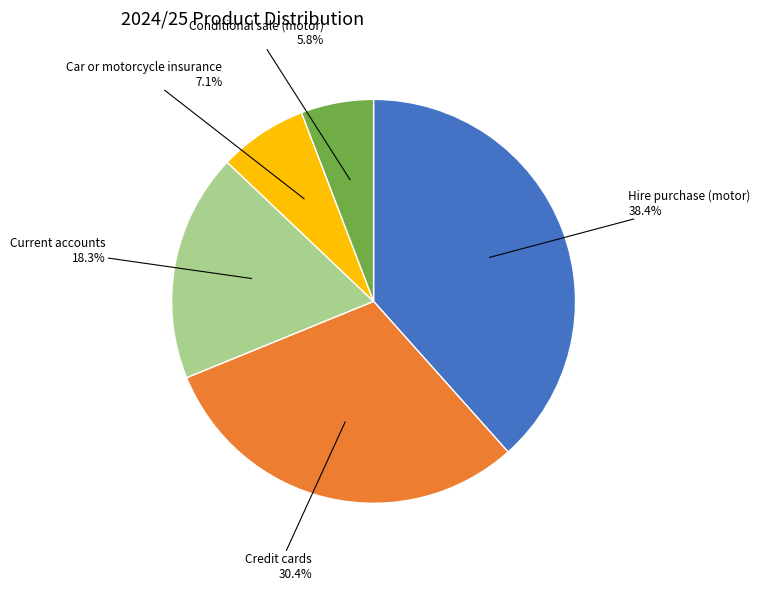

True or false: Credit cards accounts for 18% of the total.

False